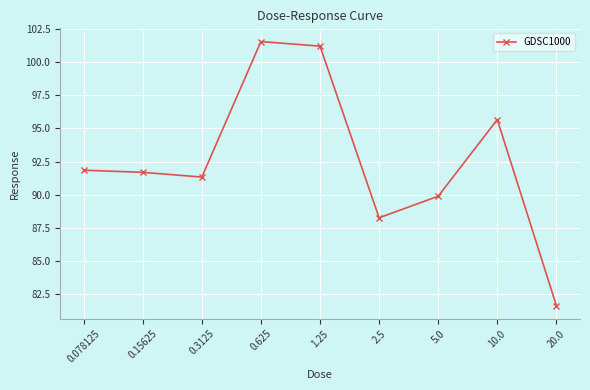

How many interior local valleys (lower than both neighbors) does the data have?

2